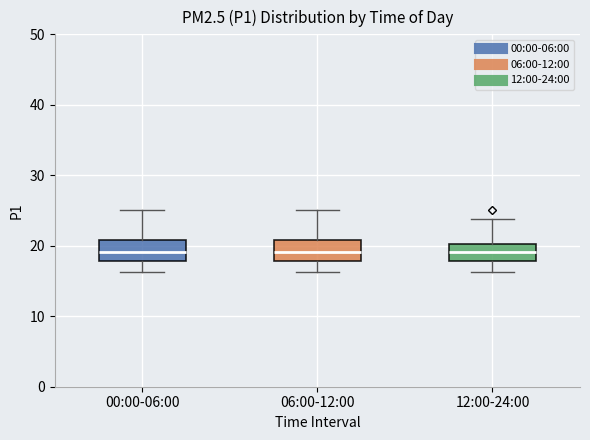

Reading left to right, read every box against the y-axis: the position of its median line, the range the box covers, and the ends of its whiskers. The values are not printed on the chart, so give them approximately, as read against the axis.

00:00-06:00: median 19, box 18 to 21, whiskers 16 to 25
06:00-12:00: median 19, box 18 to 21, whiskers 16 to 25
12:00-24:00: median 19, box 18 to 20, whiskers 16 to 24